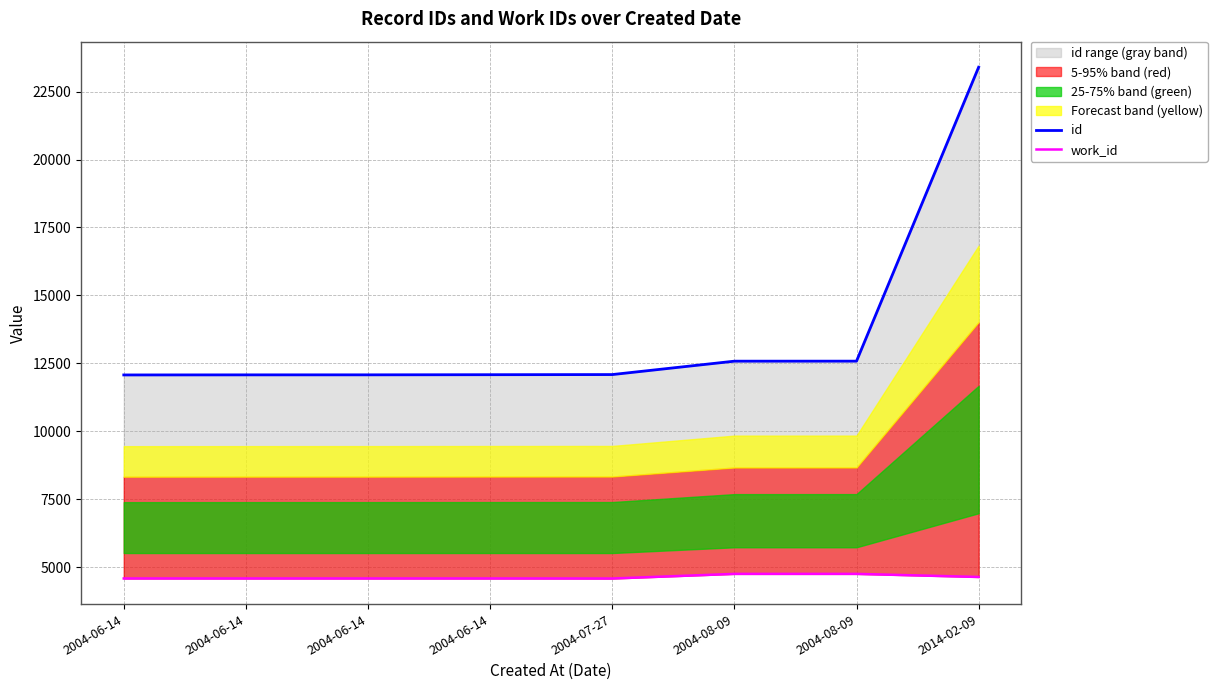

At which category does work_id reach its first local valley?

2004-07-27